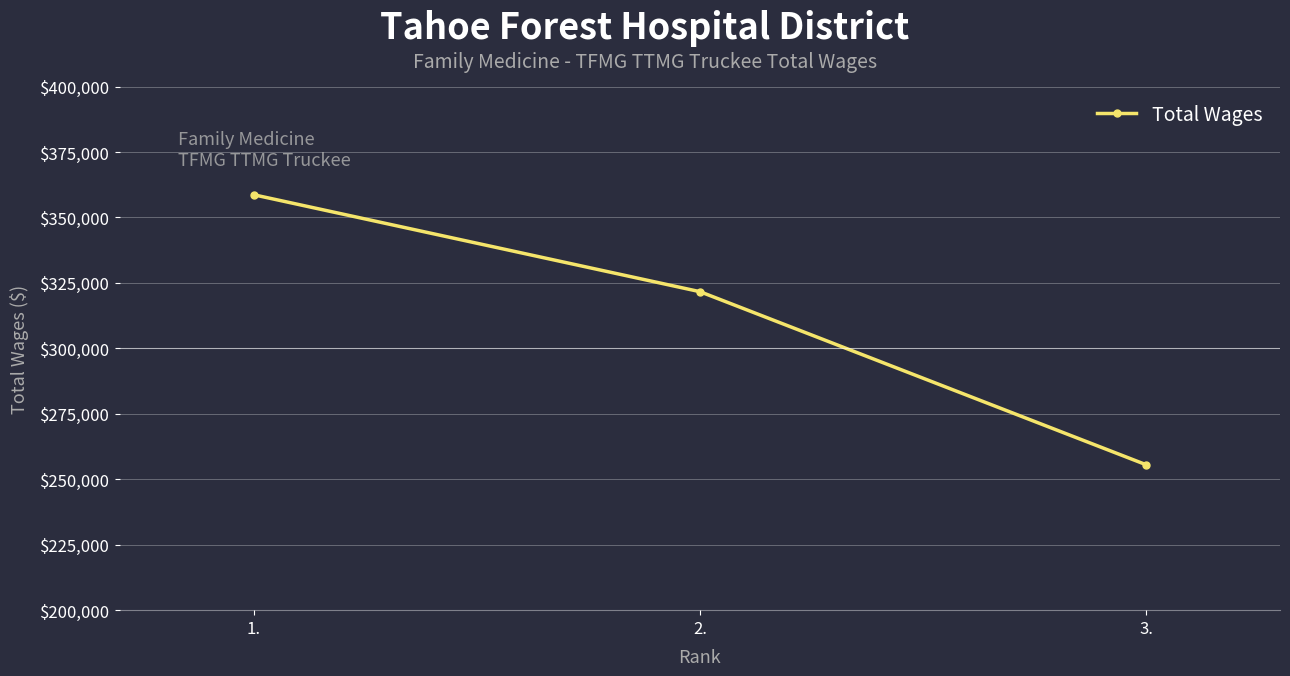

True or false: the data shows 438611 at 2..

False